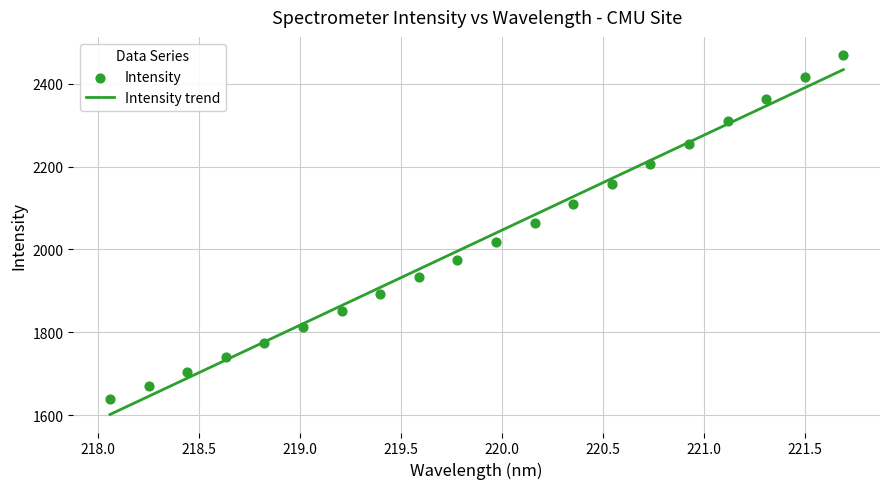

What are all the series names shown in the legend?

Intensity trend, Intensity